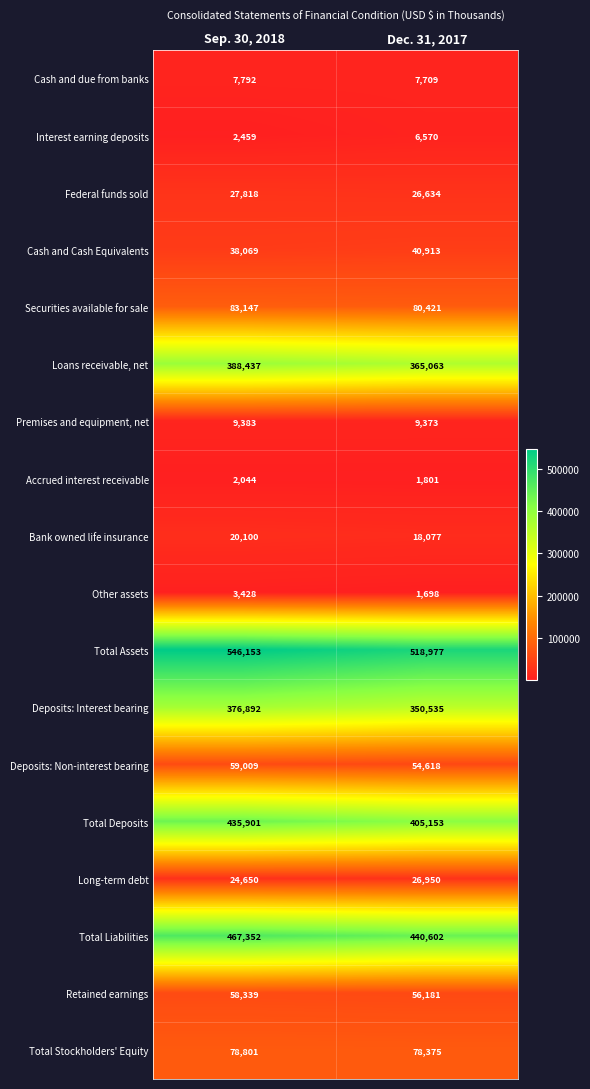

At which category is the sum across all series the highest?

Sep. 30, 2018